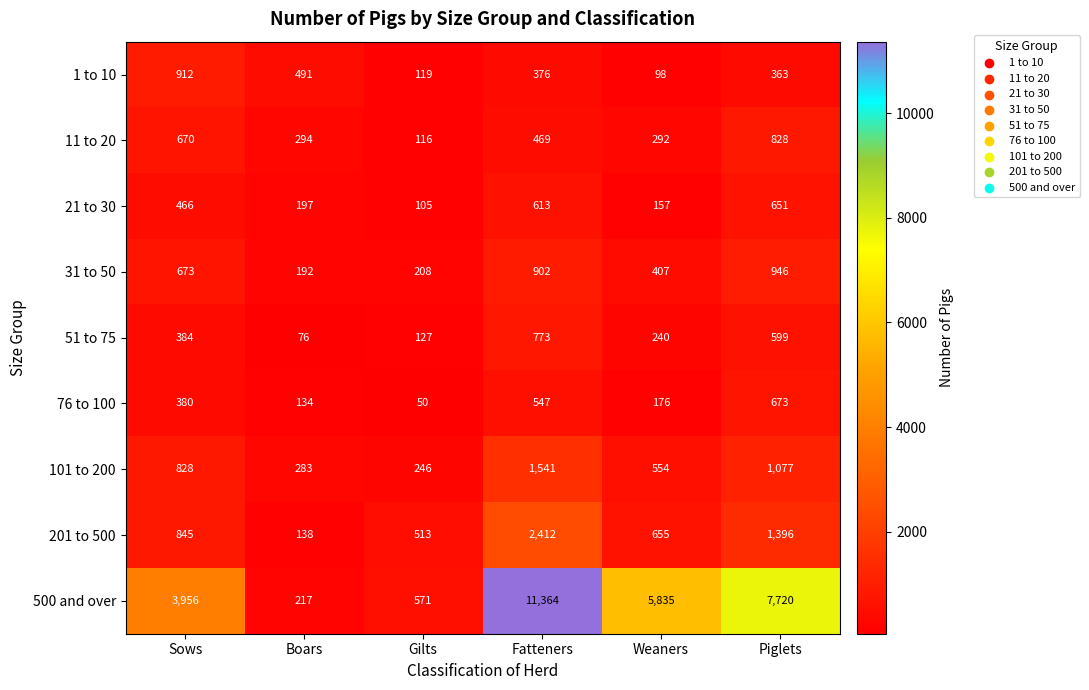

Which series has the widest spread of values?

500 and over